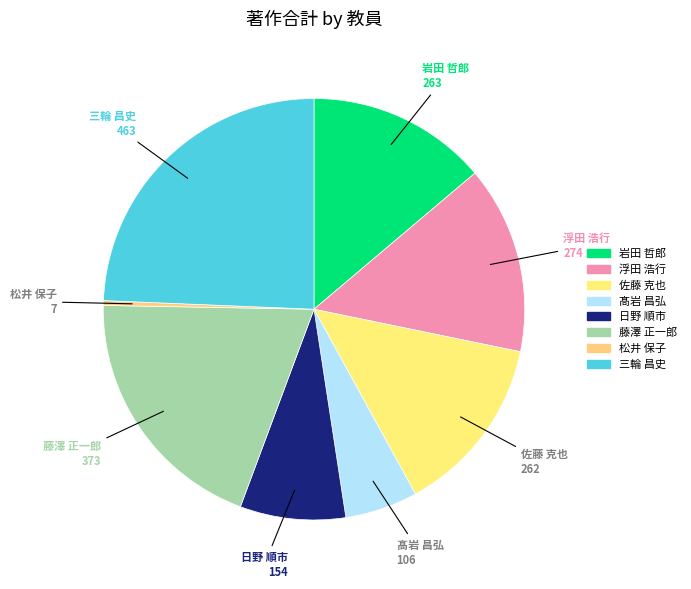

Is it true that 浮田 浩行 is 20% of the pie?

False